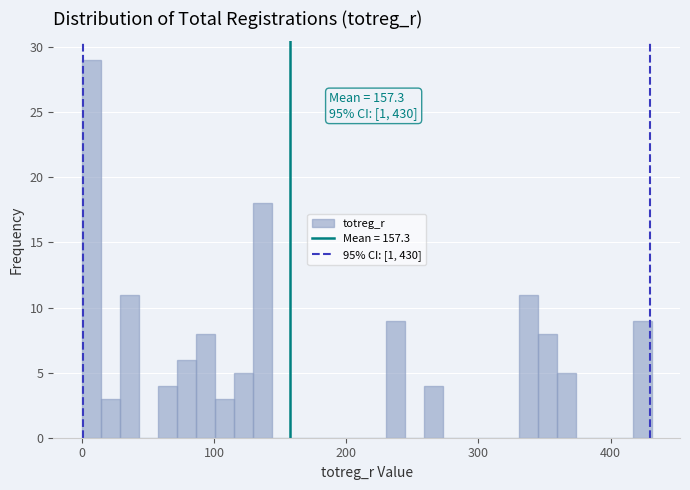

Around what value on the x-axis is the tallest bar? Give the approximate position of its centre, as read against the axis.

10